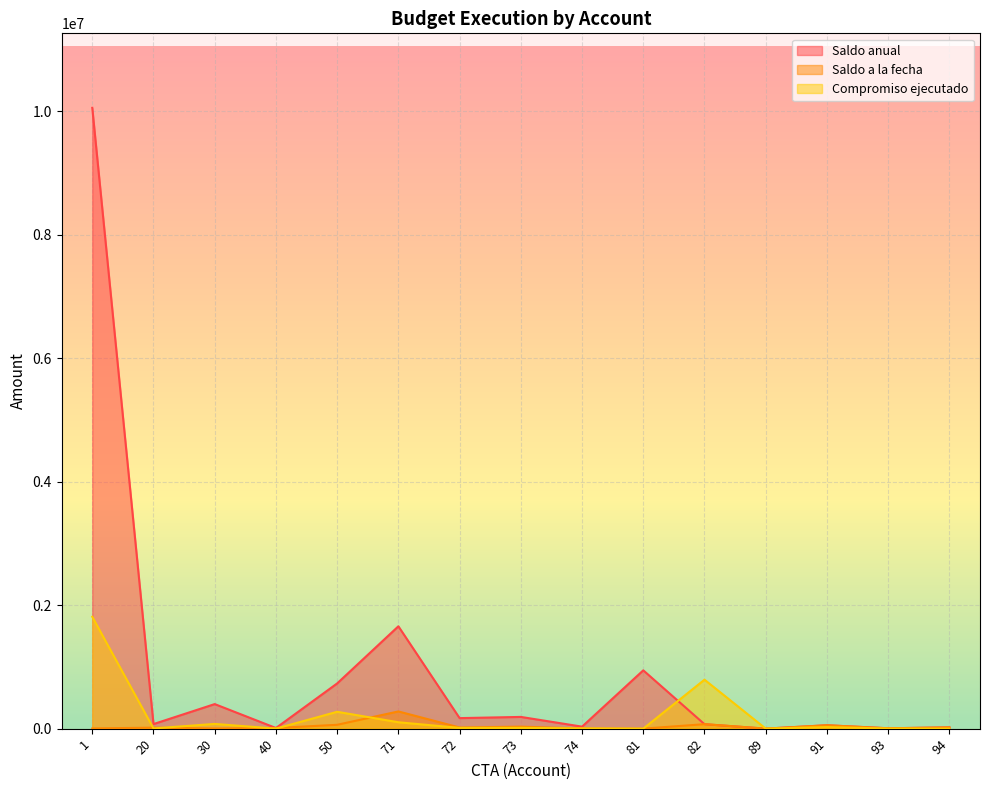

How many lines are shown in the chart?

3